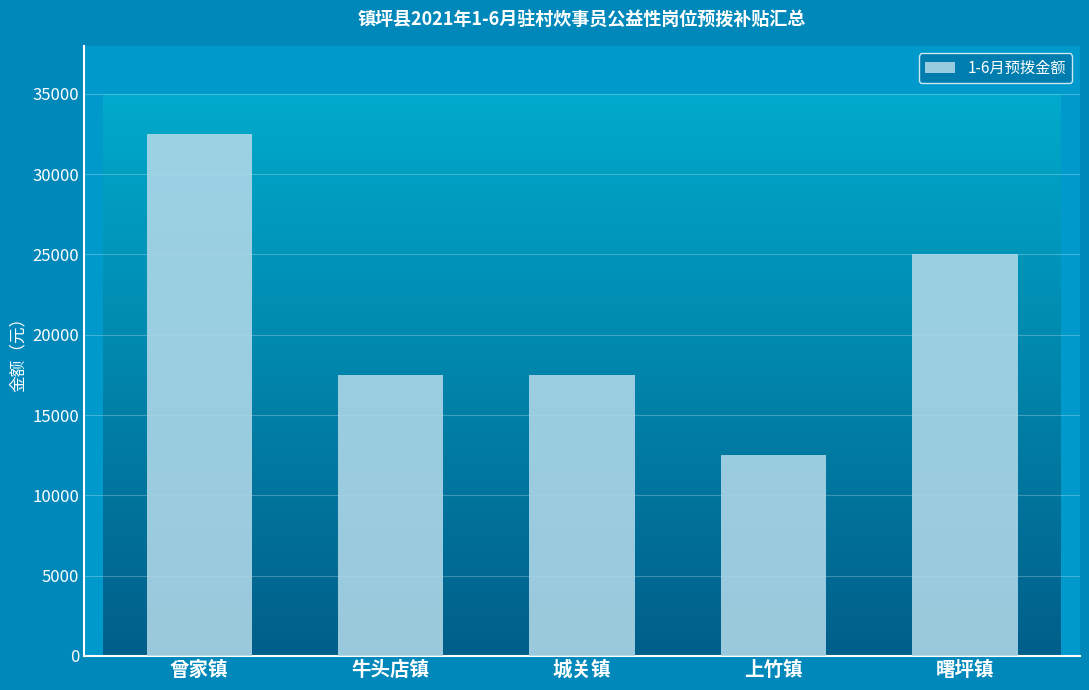

What is the change in value from 牛头店镇 to 上竹镇?

-5000